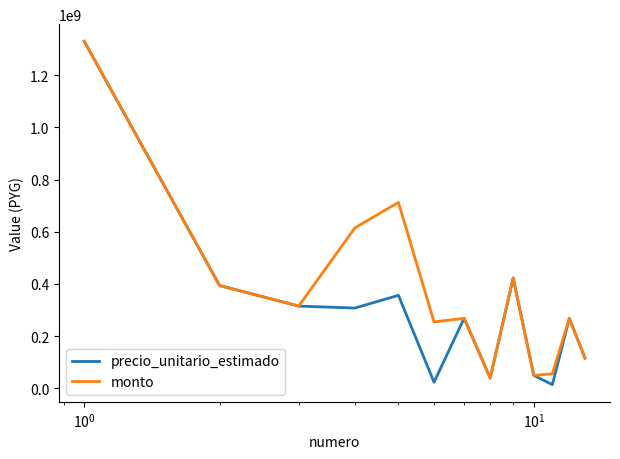

Which series has the largest total across all categories?

monto